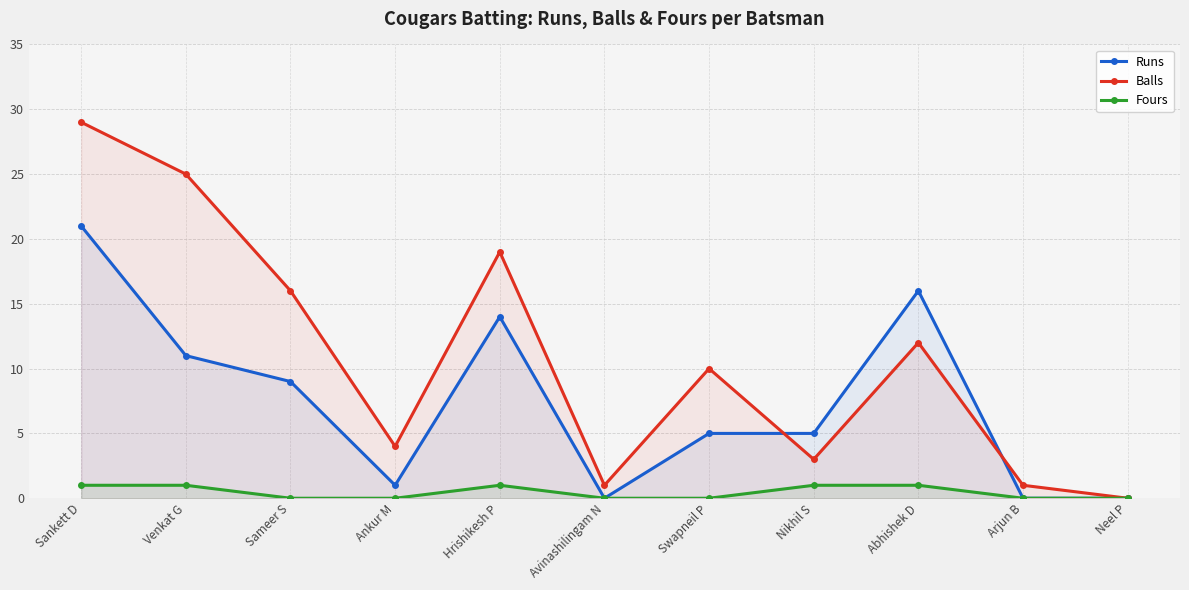

How many interior local valleys does the Runs series have?

2